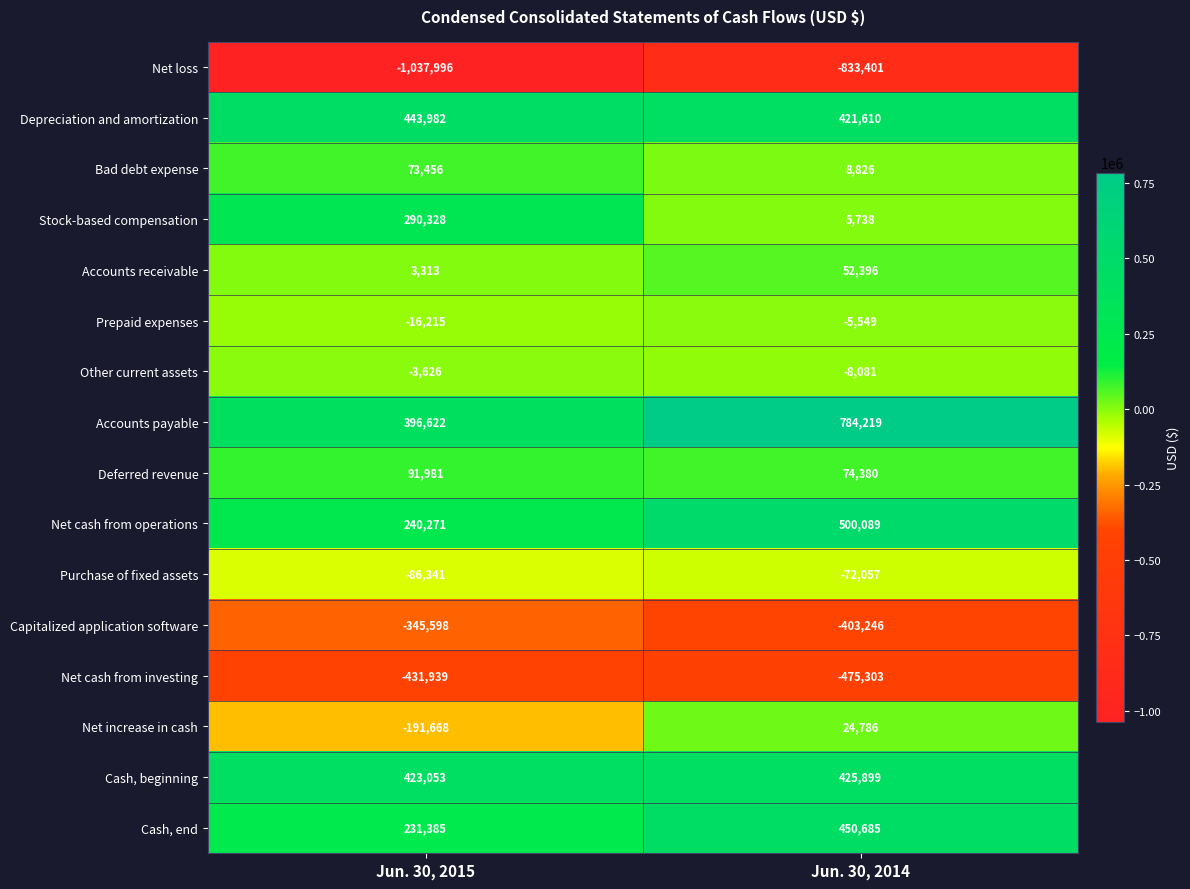

At which label is Cash, beginning closest to 424476?

Jun. 30, 2015